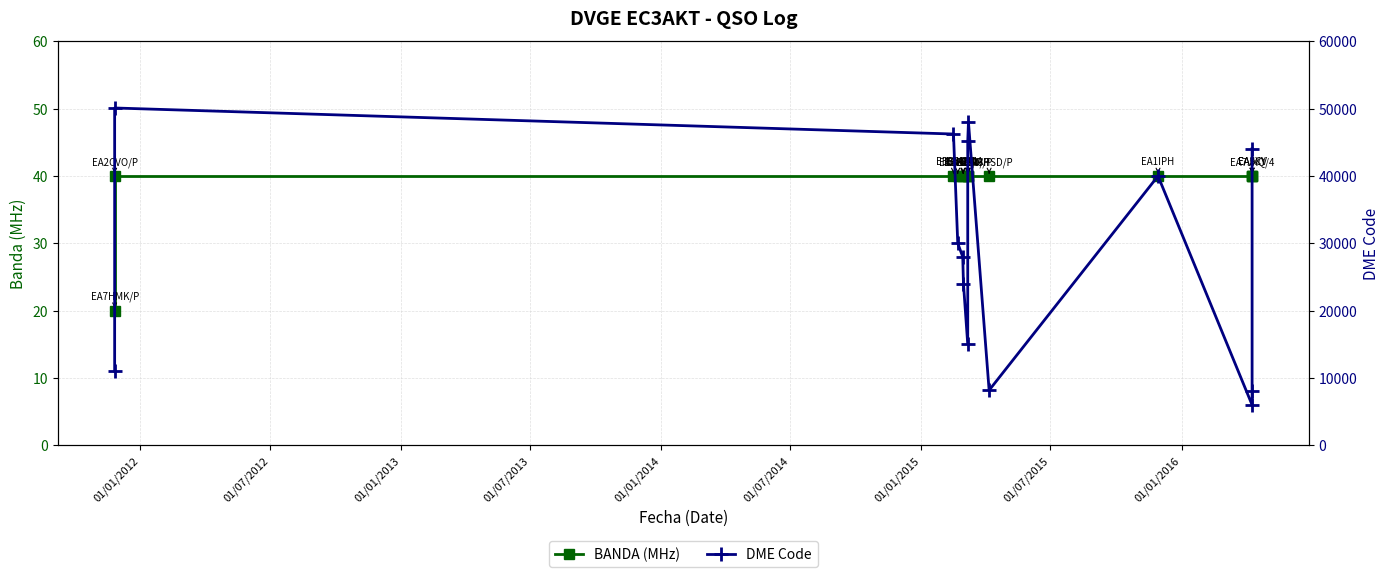

What is the lowest value of the DME Code series?

6019